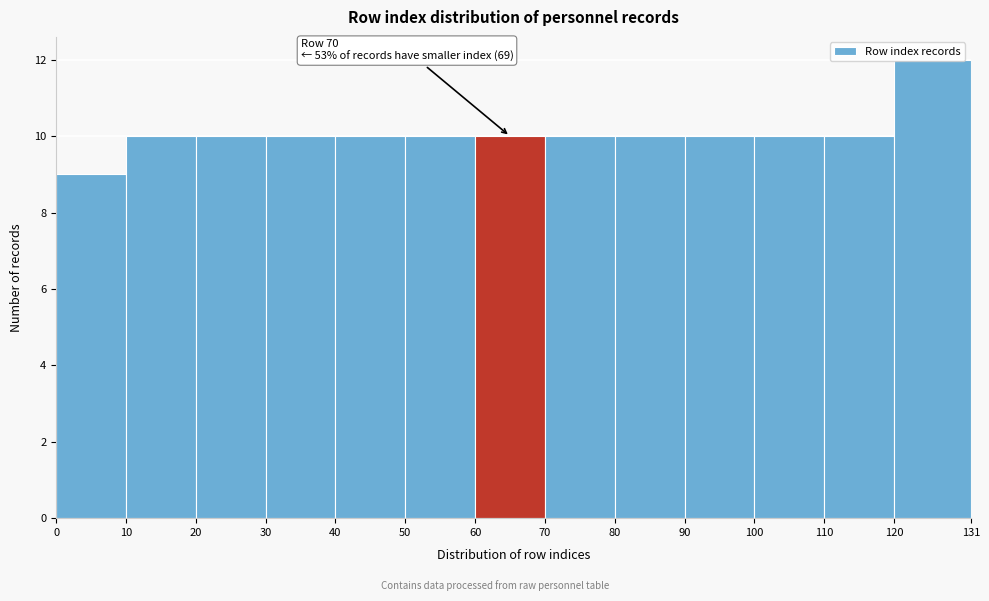

Which range on the x-axis has the tallest bar?

120 to 131